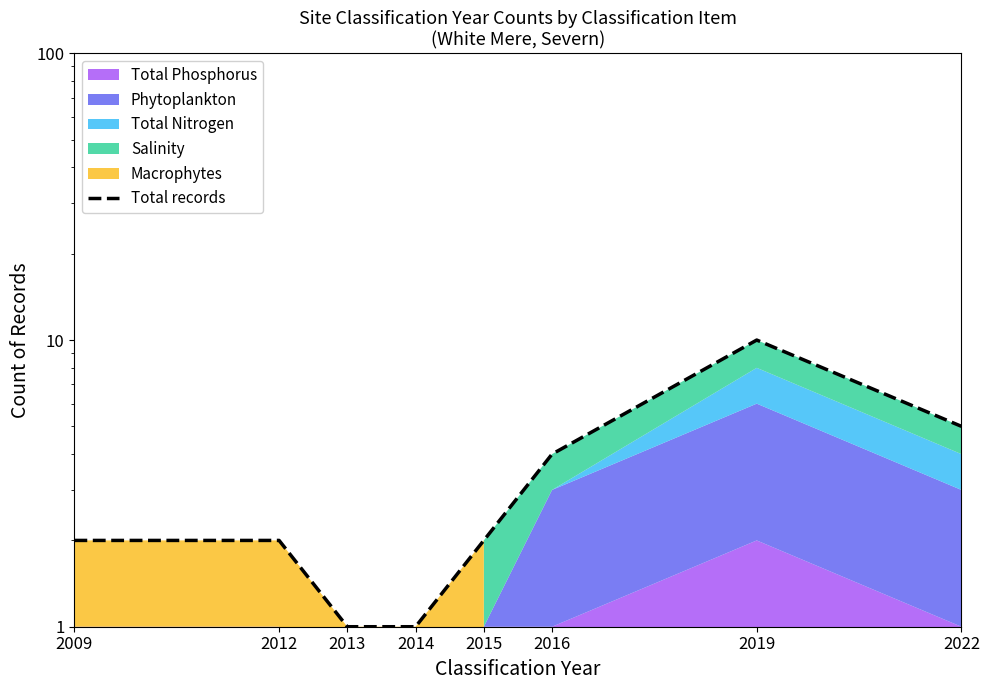

Rank the categories by value from lowest to highest.

2013, 2014, 2009, 2012, 2015, 2016, 2022, 2019